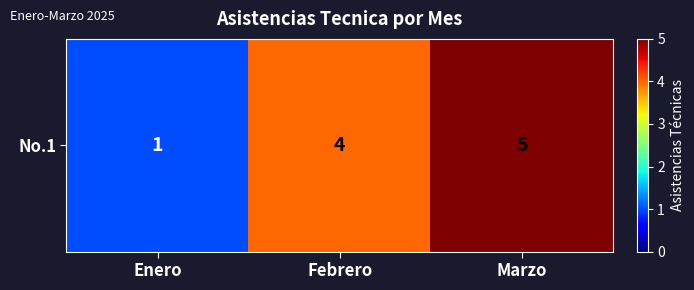

Reading right to left, what are all the values shown in this chart?

5	4	1